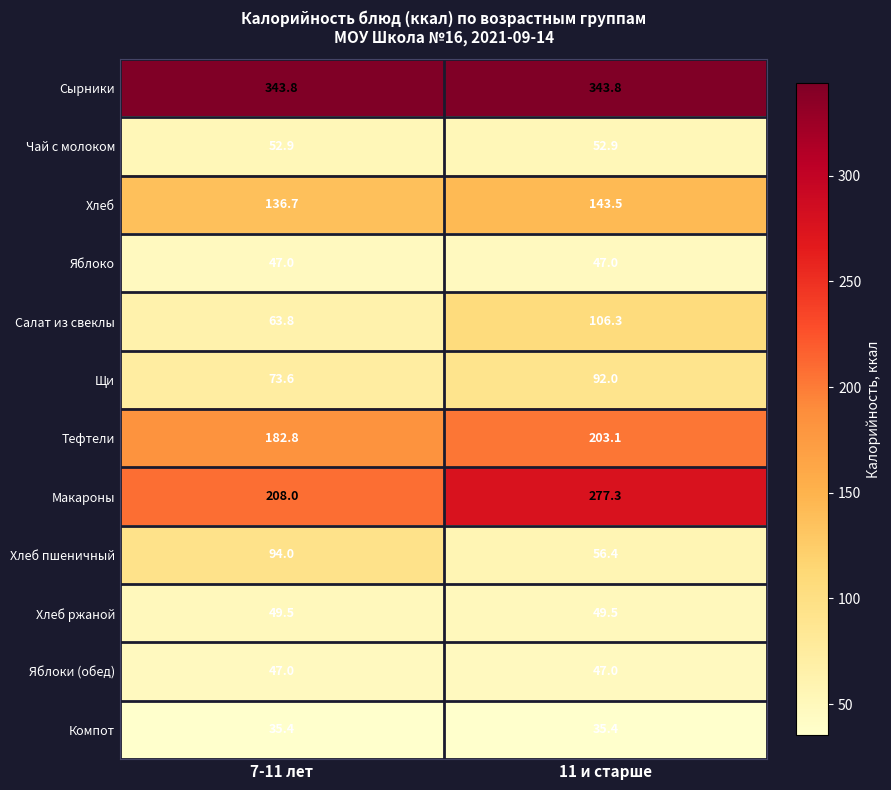

Which series has the largest total across all categories?

Сырники